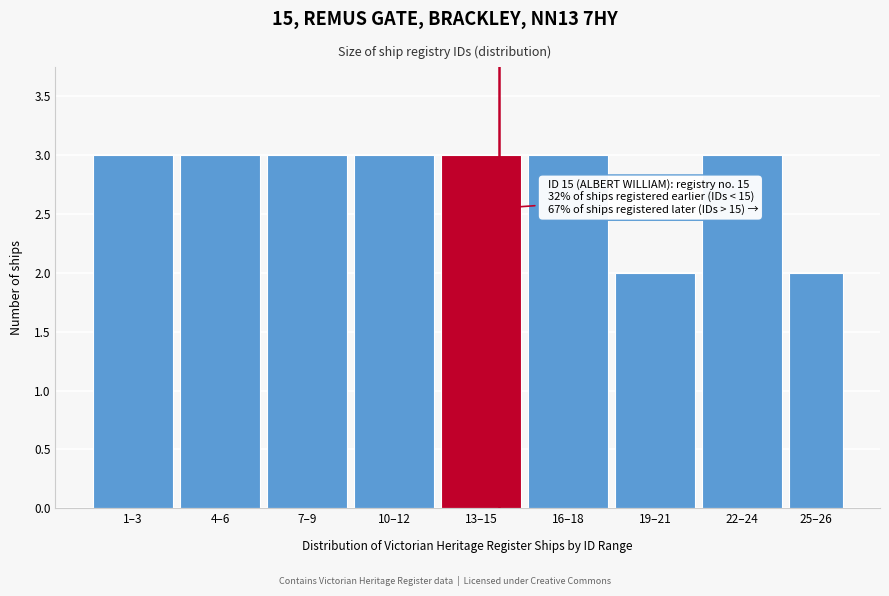

Reading right to left, what are all the values shown in this chart?

2	3	2	3	3	3	3	3	3